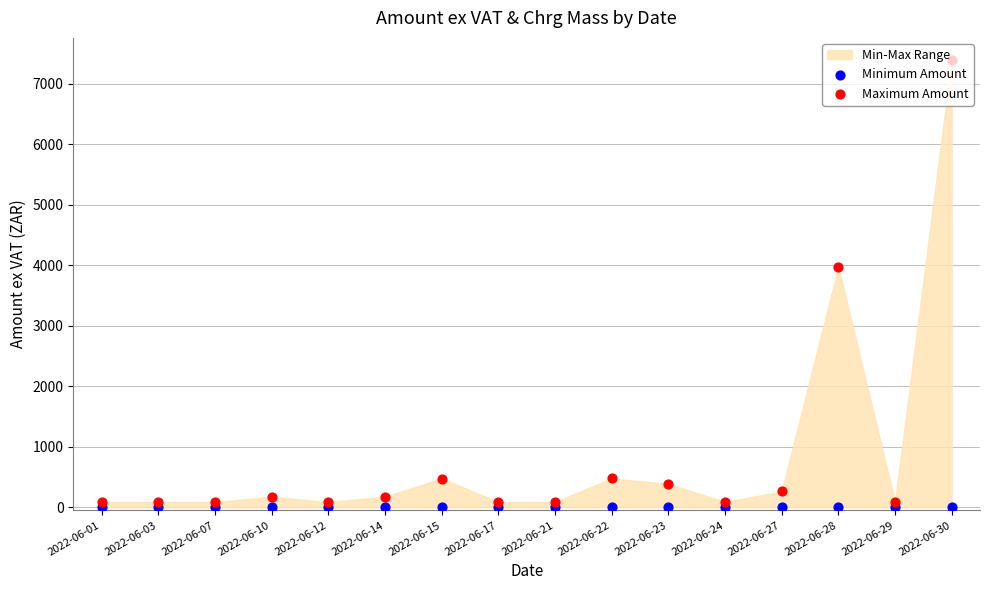

At how many categories does at least one series exceed 3413?

2